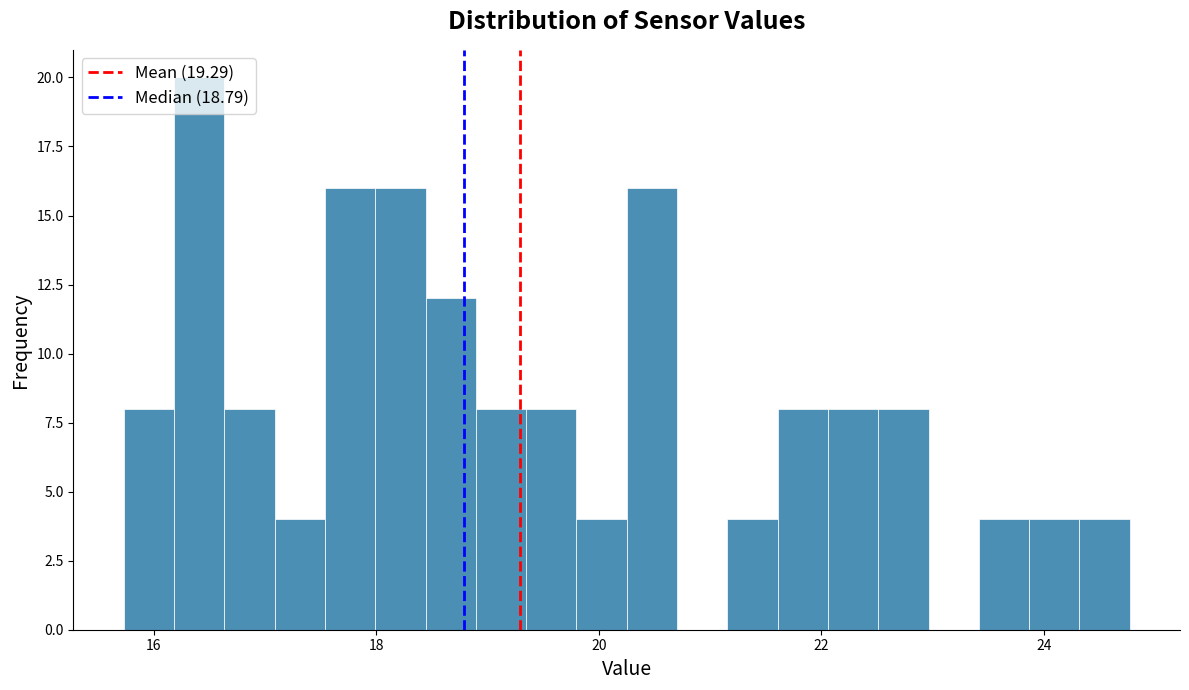

Around what value on the x-axis is the tallest bar? Give the approximate position of its centre, as read against the axis.

16.4